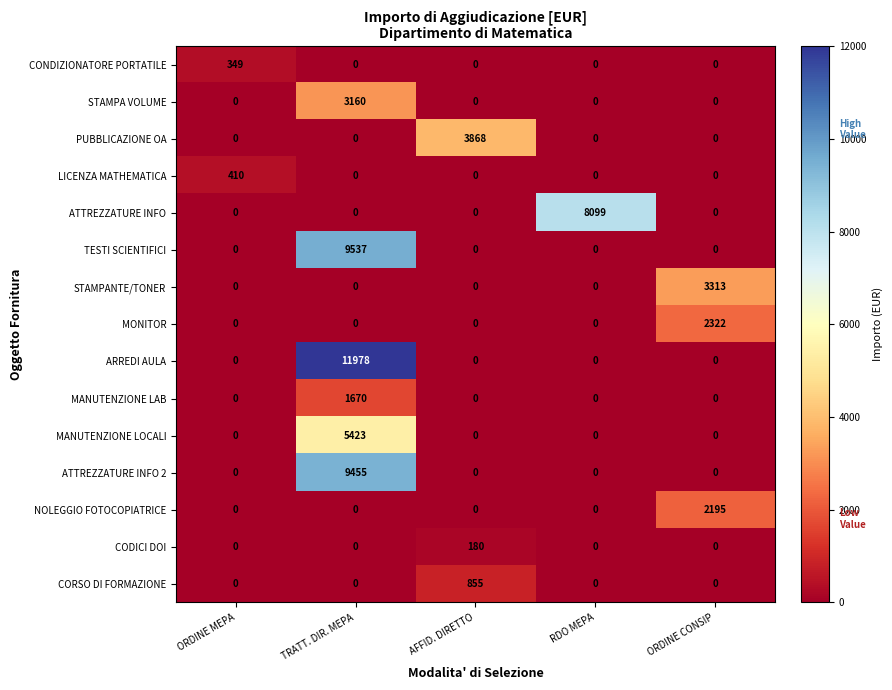

The value of MONITOR at AFFID. DIRETTO is -1418. True or false?

False